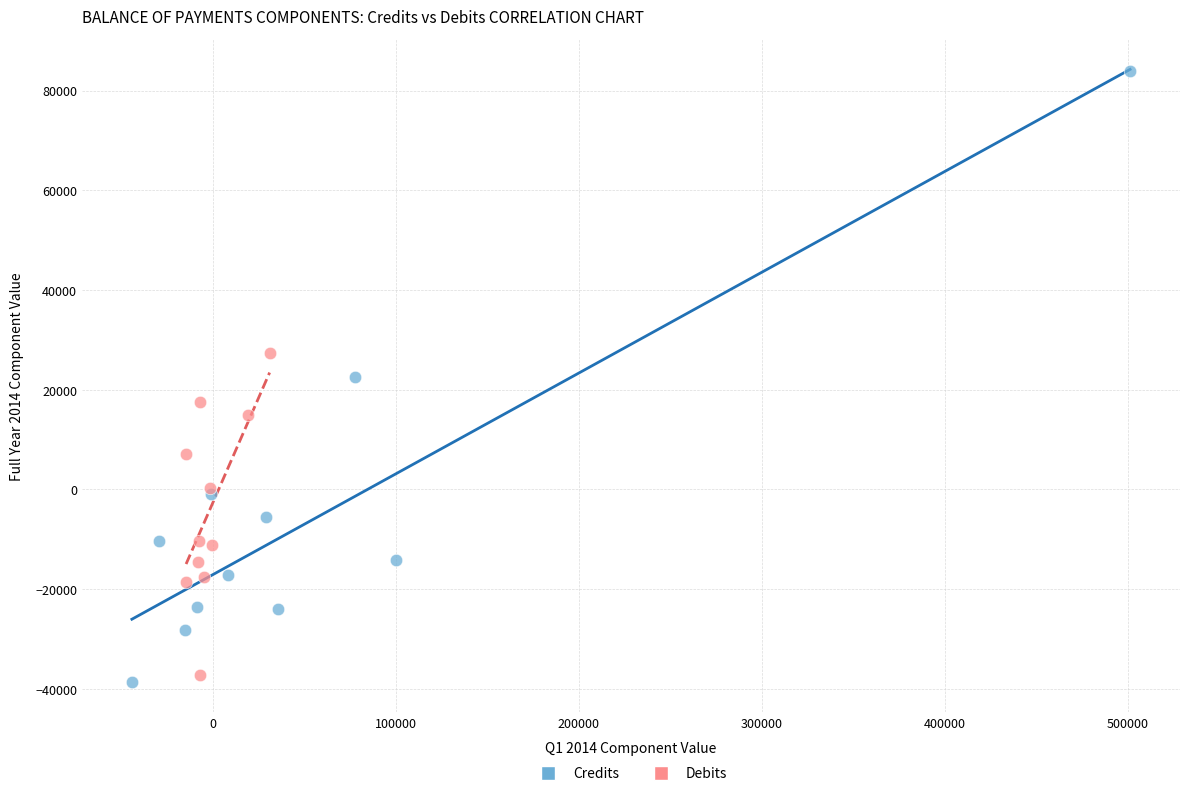

Which series reaches the maximum Y coordinate?

Credits